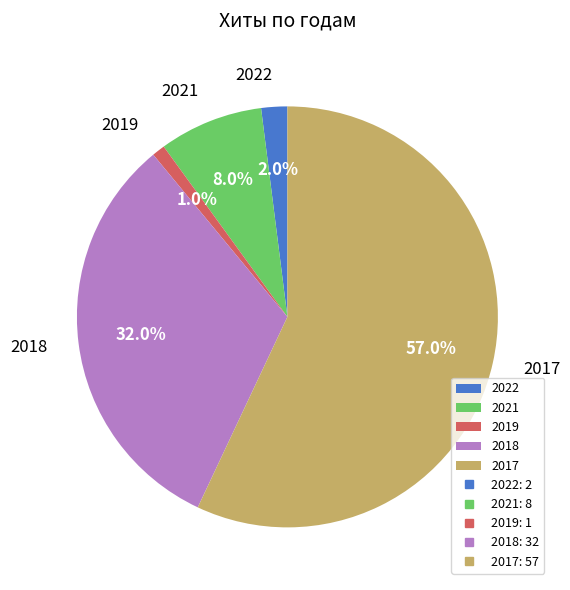

Count the number of slices in the pie.

5